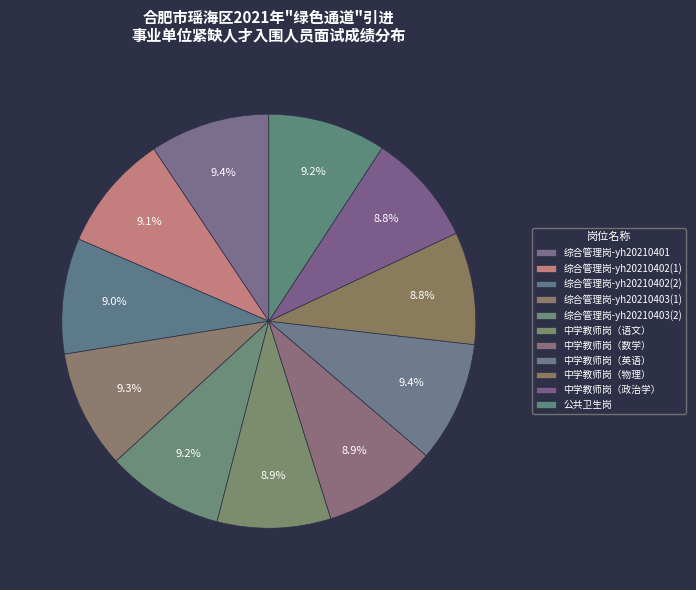

Between 中学教师岗（语文） and 综合管理岗-yh20210401, which is larger?

综合管理岗-yh20210401